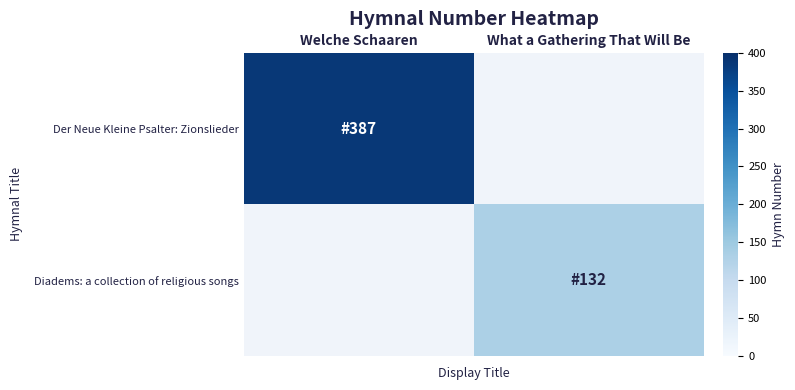

What is the minimum value for Der Neue Kleine Psalter: Zionslieder?

387.0